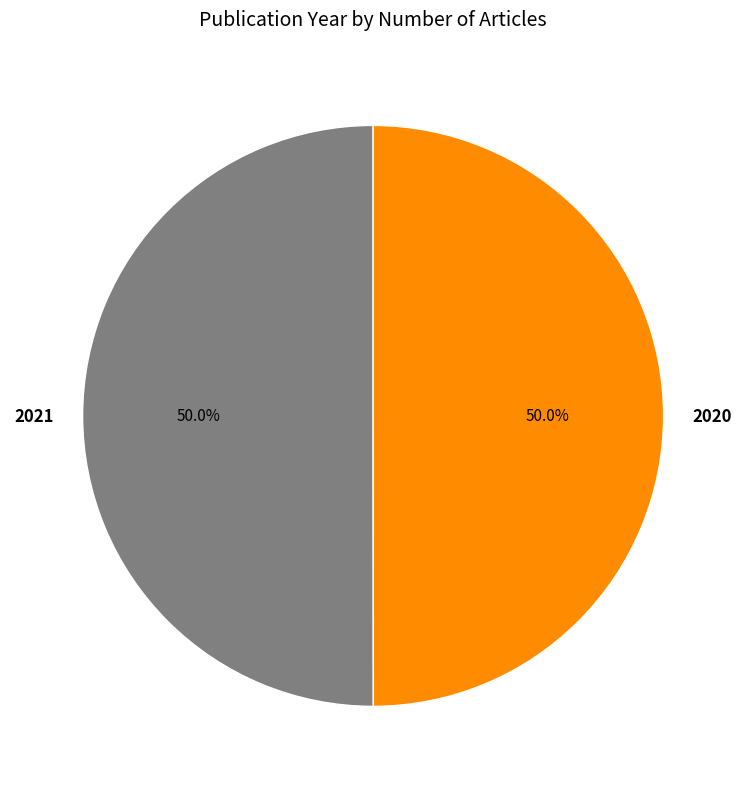

Count the number of slices in the pie.

2